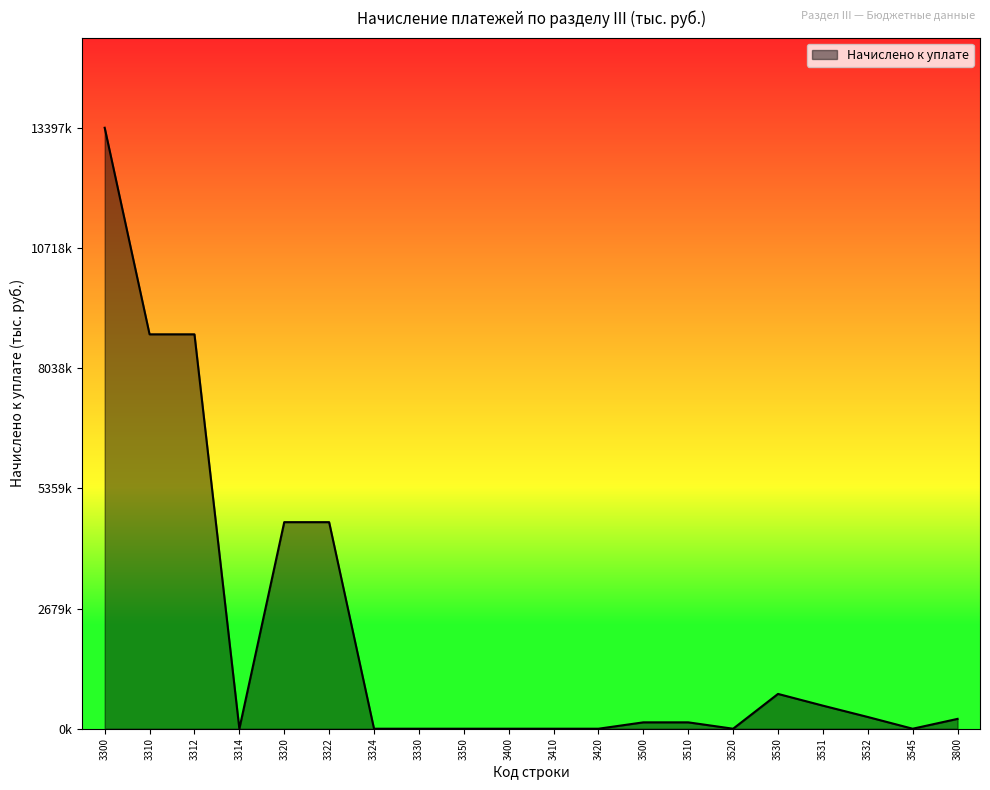

Which label corresponds to the largest value in the chart?

3300